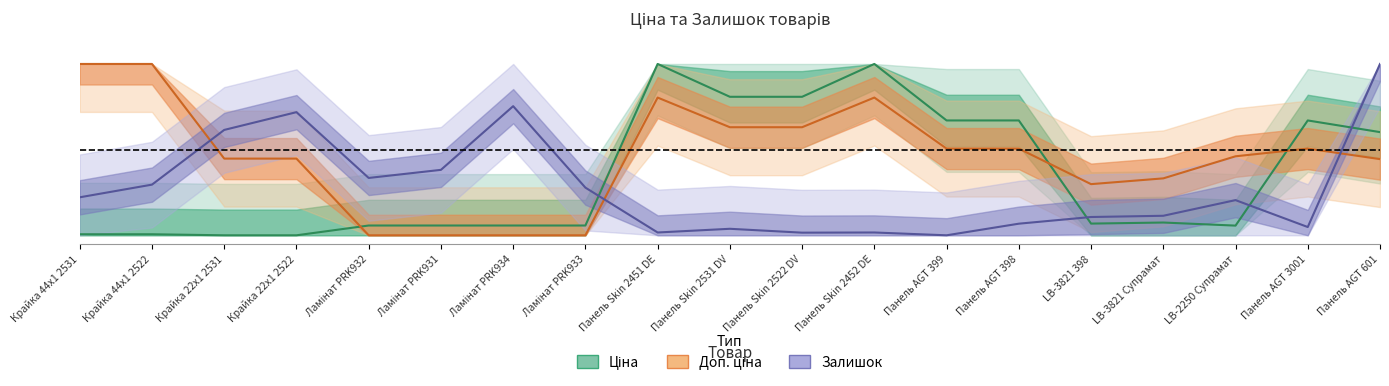

Which series has the largest total across all categories?

Доп. ціна